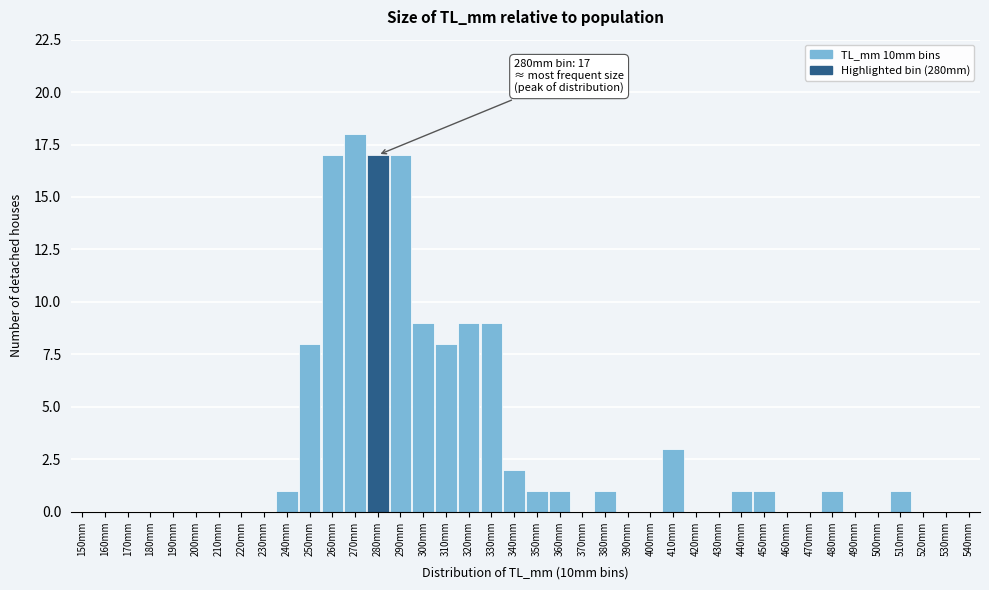

What is the sum of all values?

125